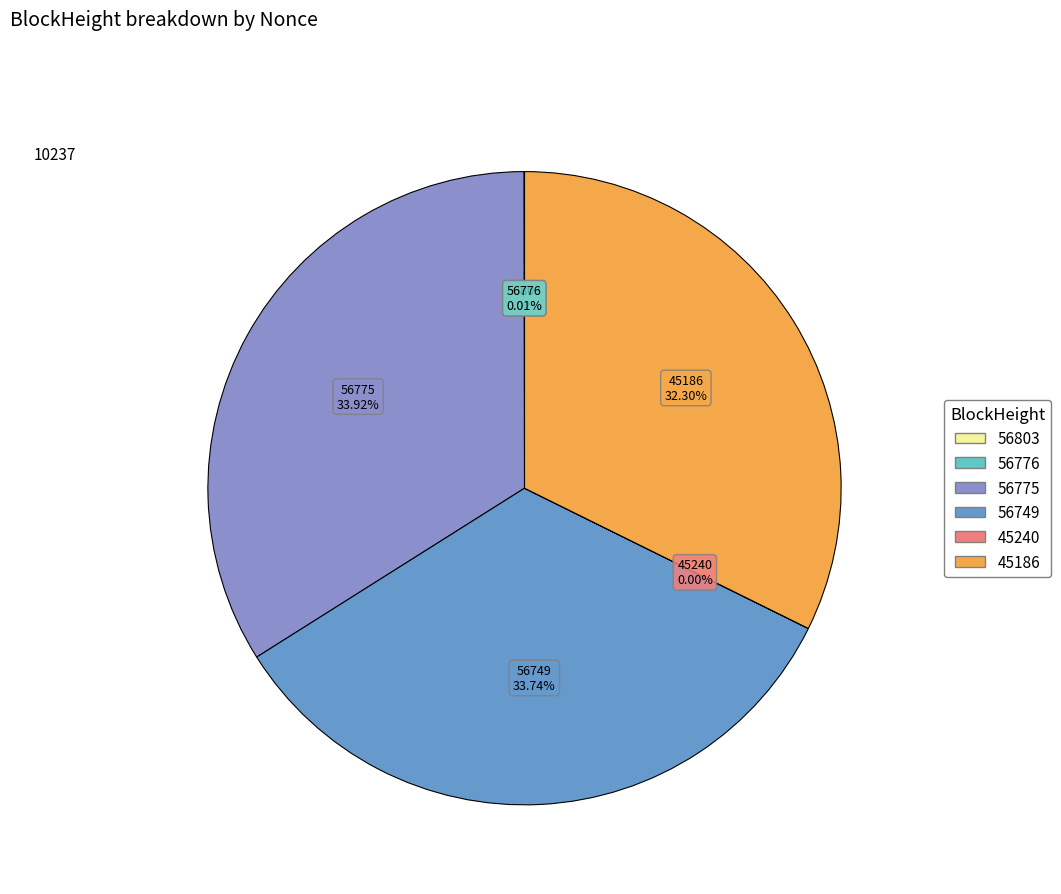

Is there any slice that represents more than half of the pie?

No